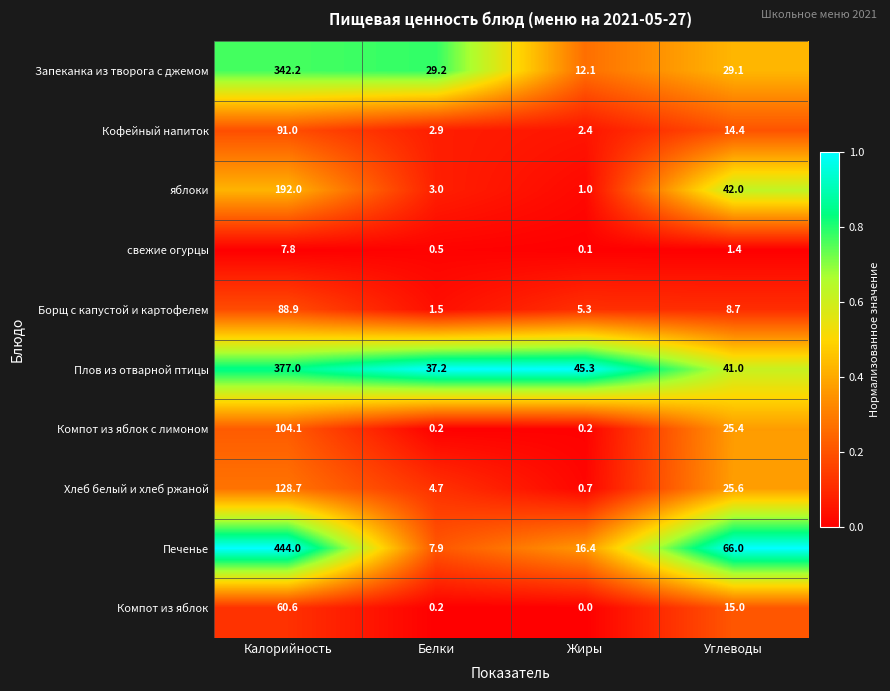

The Печенье series shows 16.4 at Жиры. True or false?

True